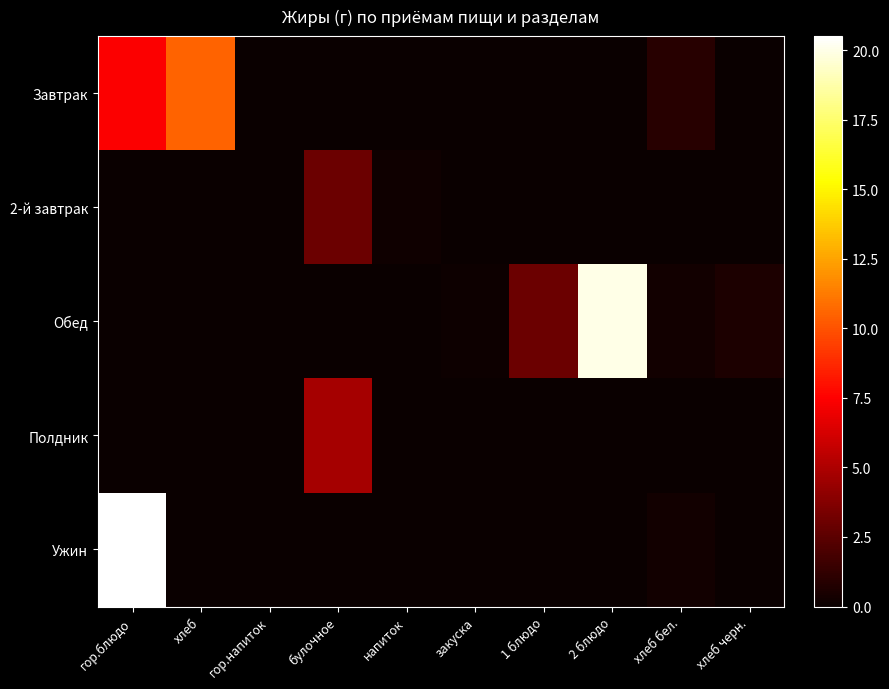

At which category is the sum across all series the highest?

гор.блюдо